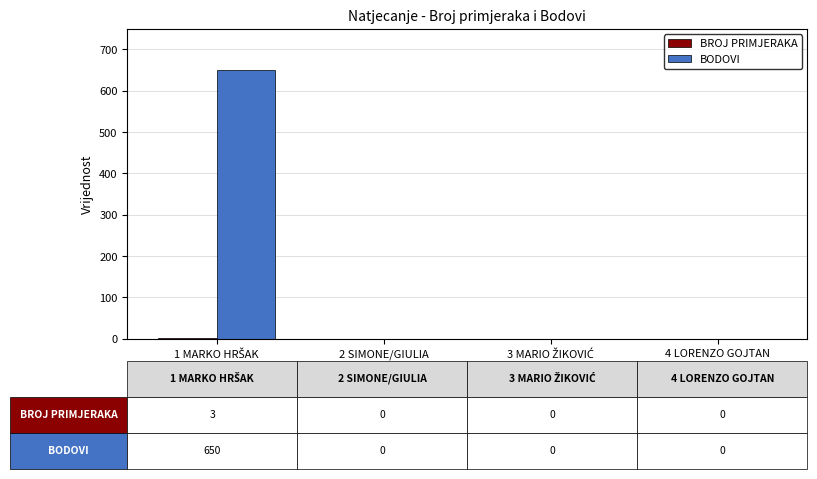

True or false: BODOVI has a value of 0 at 4 LORENZO GOJTAN.

True